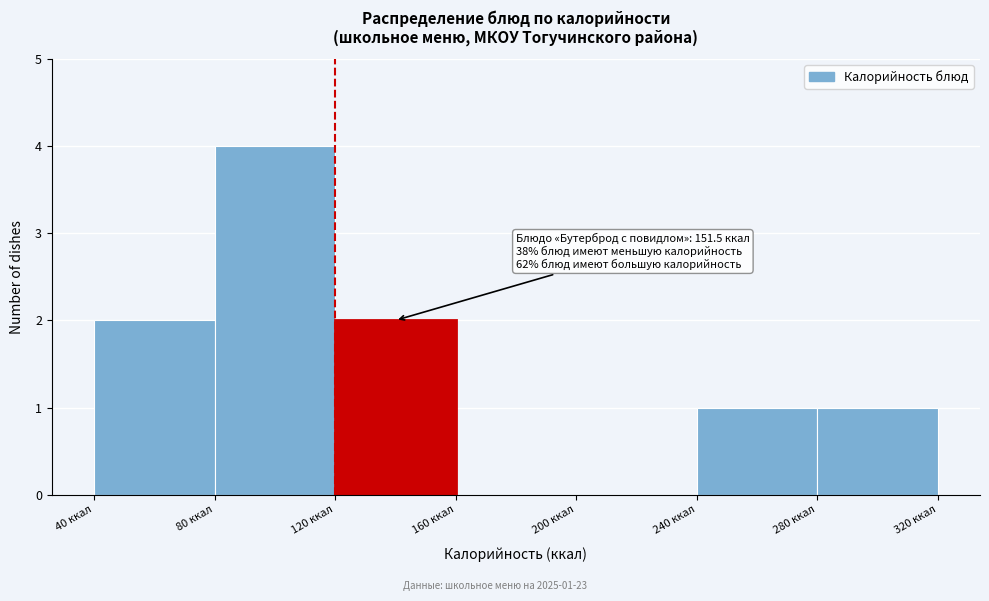

Which range on the x-axis has the tallest bar?

80 to 120